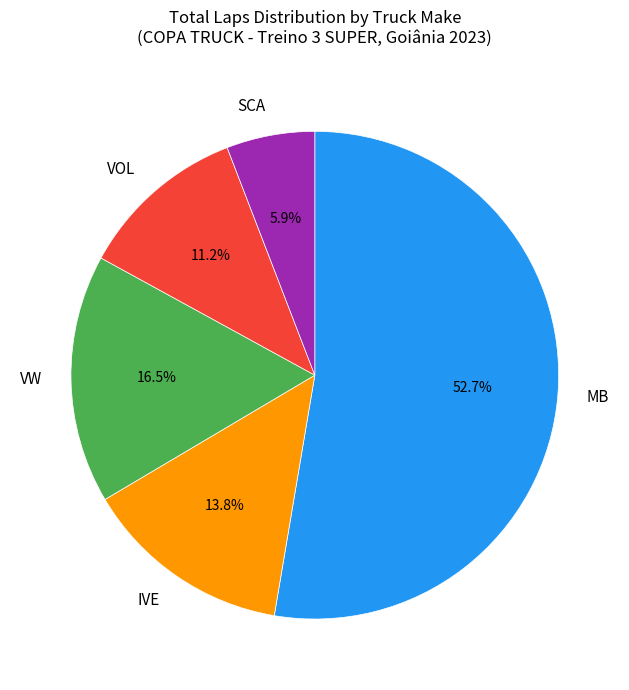

Approximately how many times larger is the value at VOL compared to IVE?

0.8